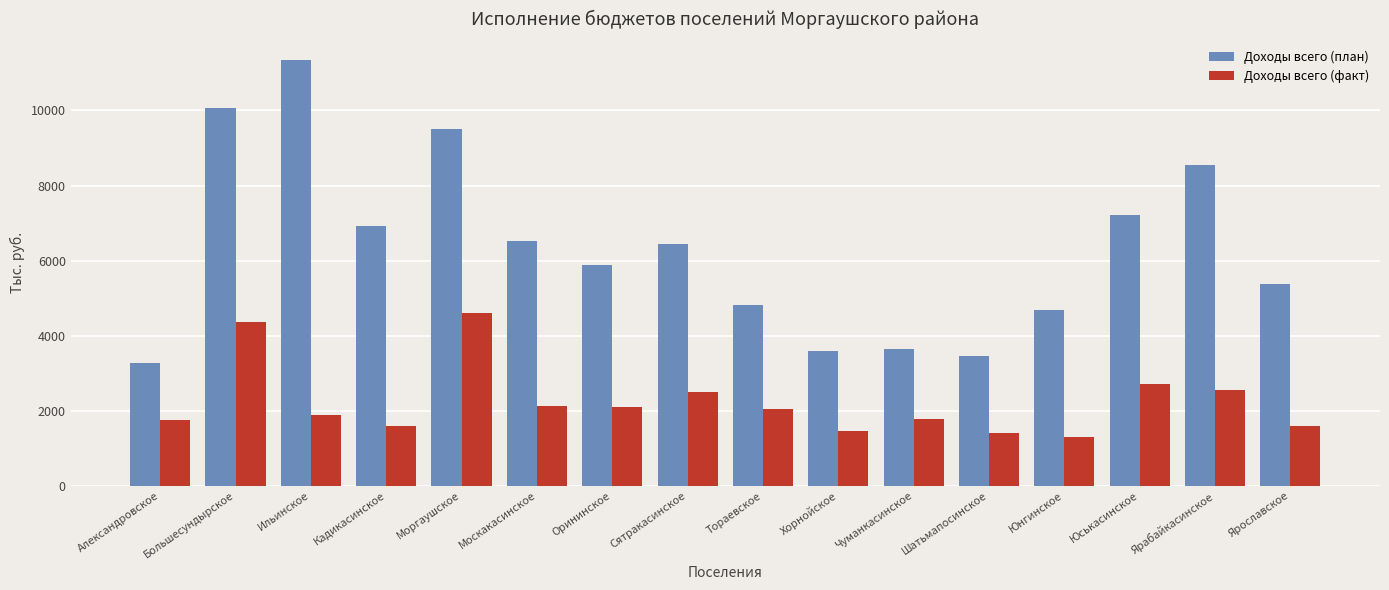

At which category is the sum across all series the highest?

Большесундырское